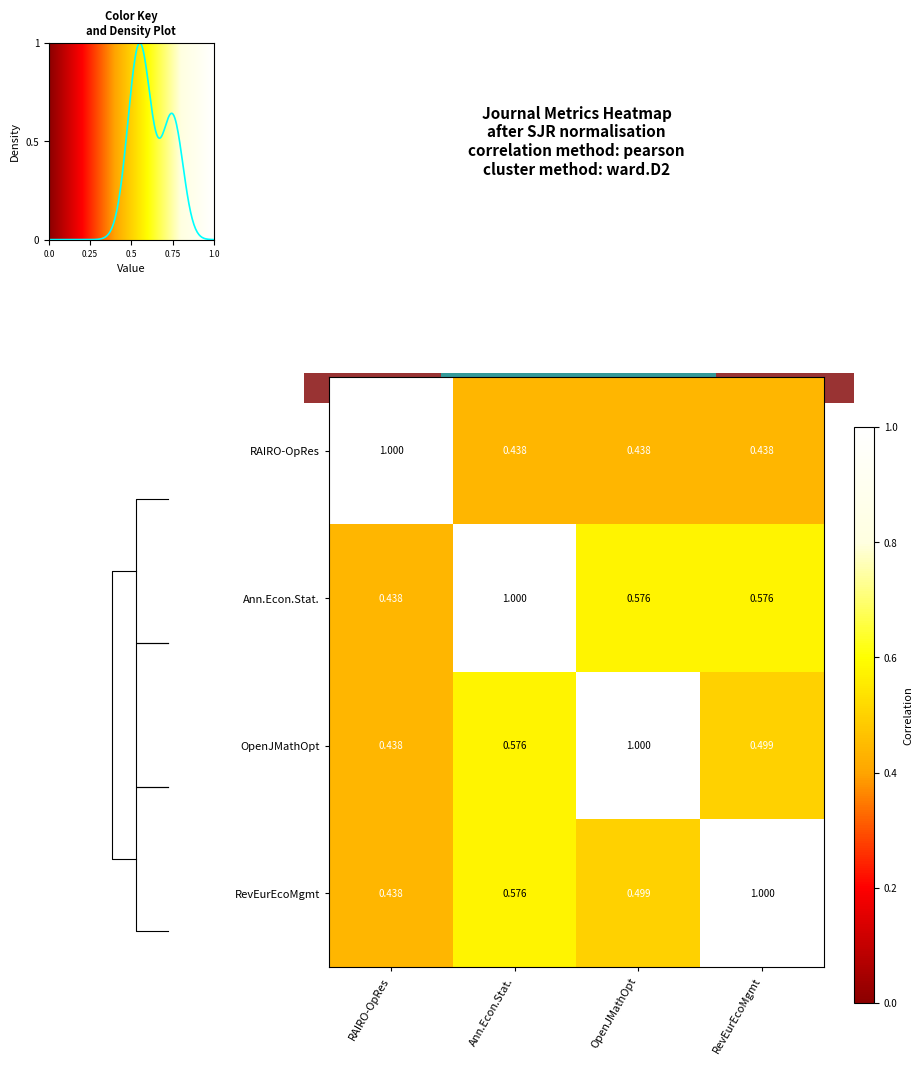

What is the sum of all row_1 values?

2.6